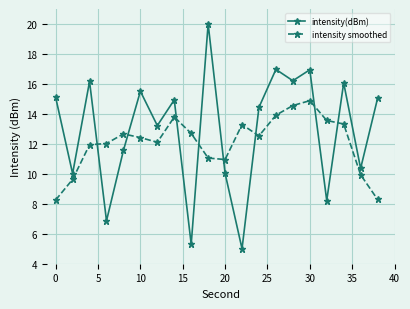

True or false: intensity(dBm) and intensity smoothed cross at least once.

True